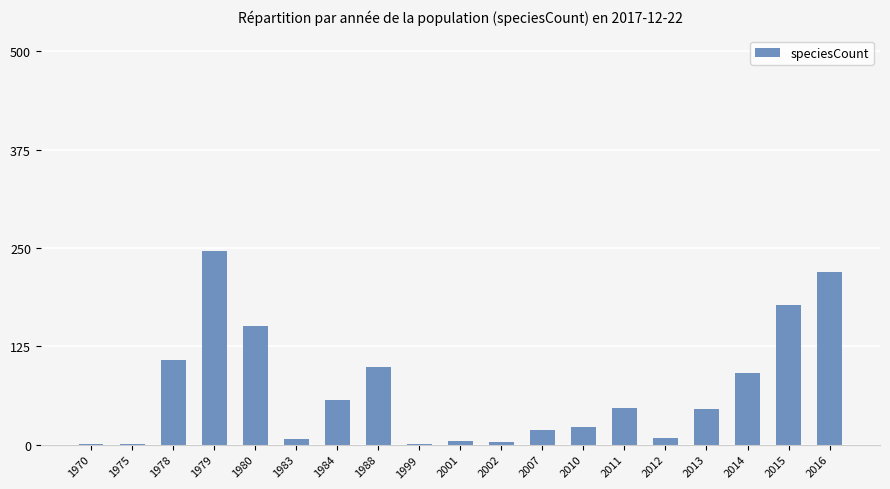

What is the greatest value displayed?

246